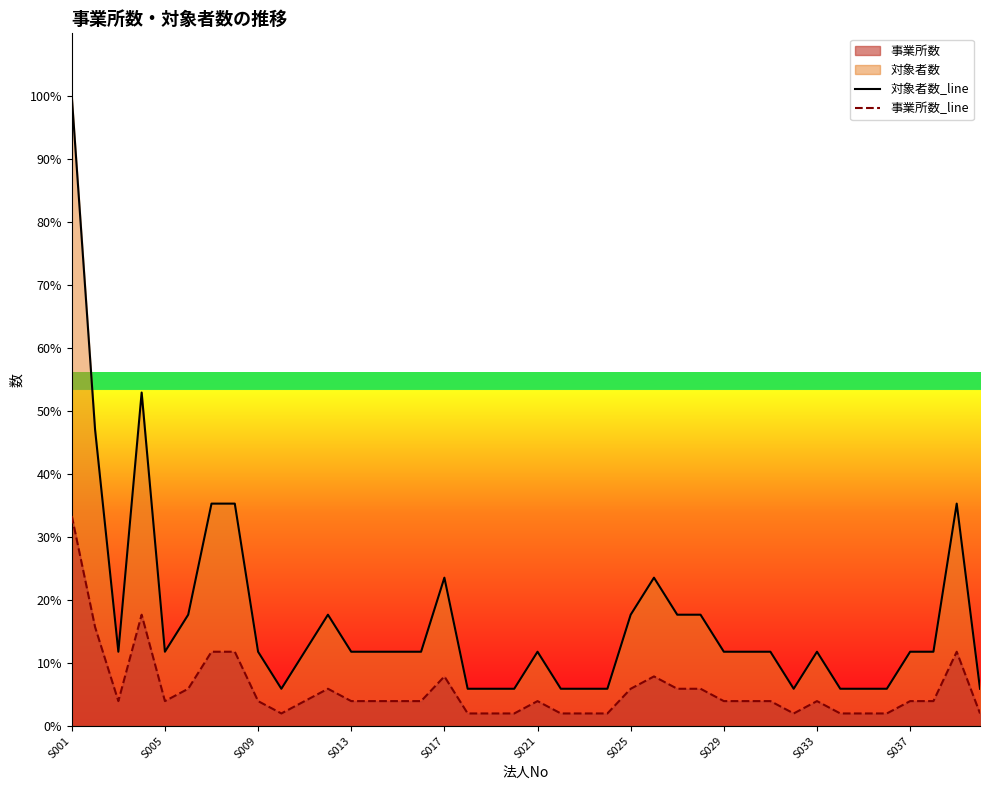

Which series has the largest total across all categories?

対象者数_line